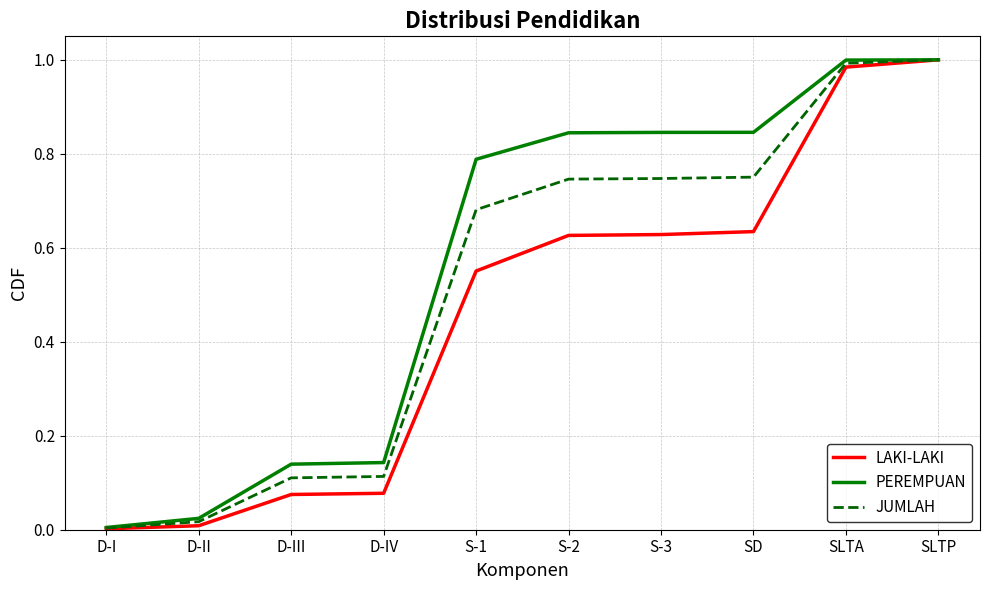

Is the value of JUMLAH at SD greater than the value of PEREMPUAN at D-IV?

Yes